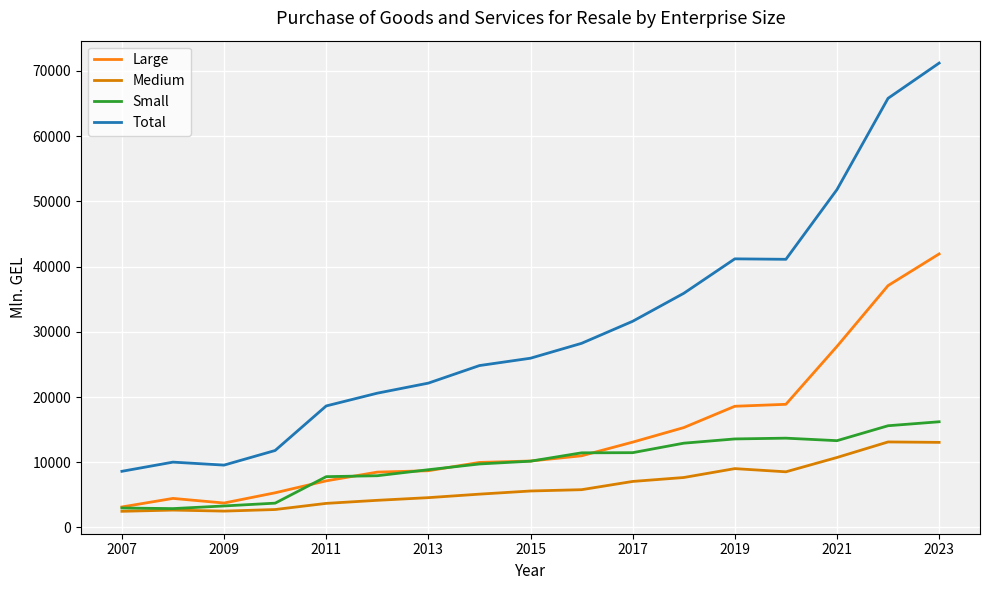

True or false: Large and Total intersect in this chart.

False